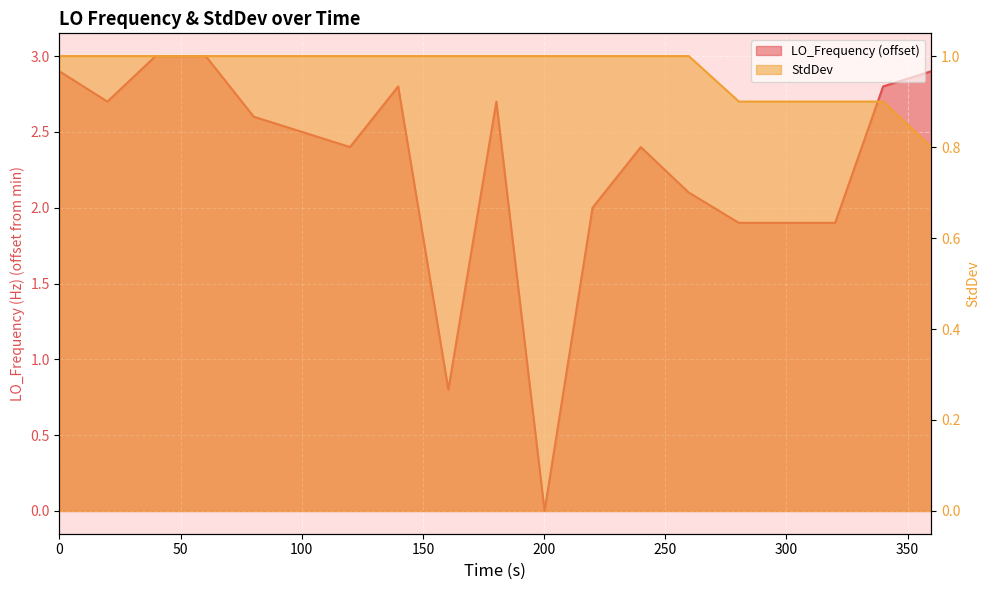

Rank the series by their maximum value, from lowest to highest.

StdDev, LO_Frequency